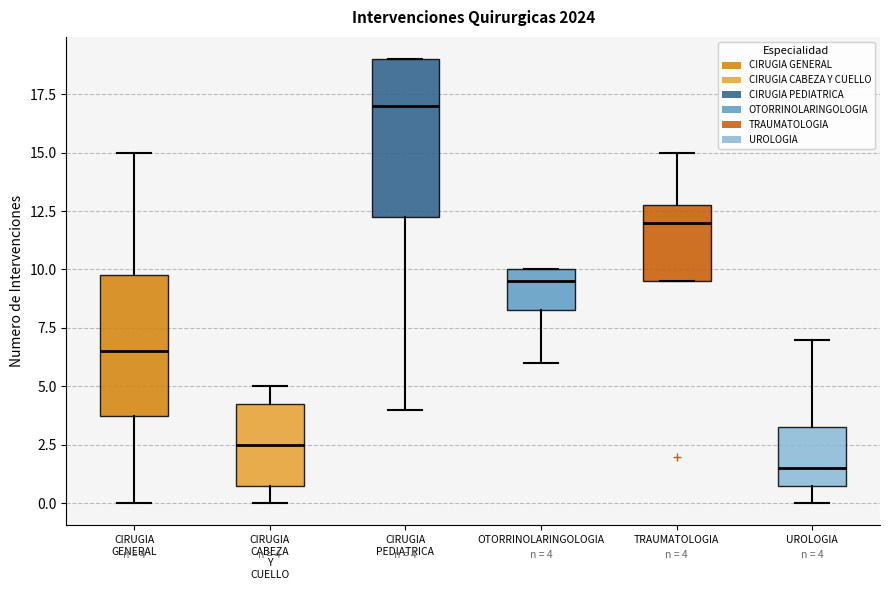

Which box's median line is the lowest?

UROLOGIA